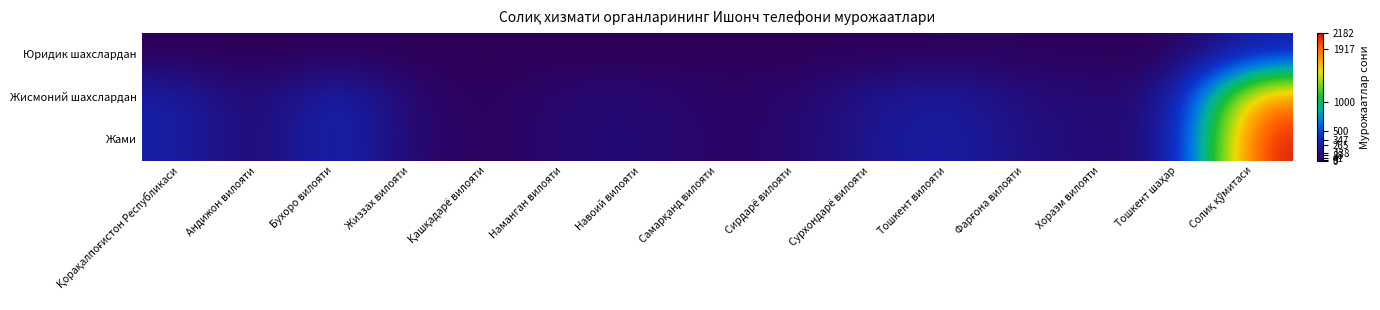

How many distinct data groups are displayed?

3